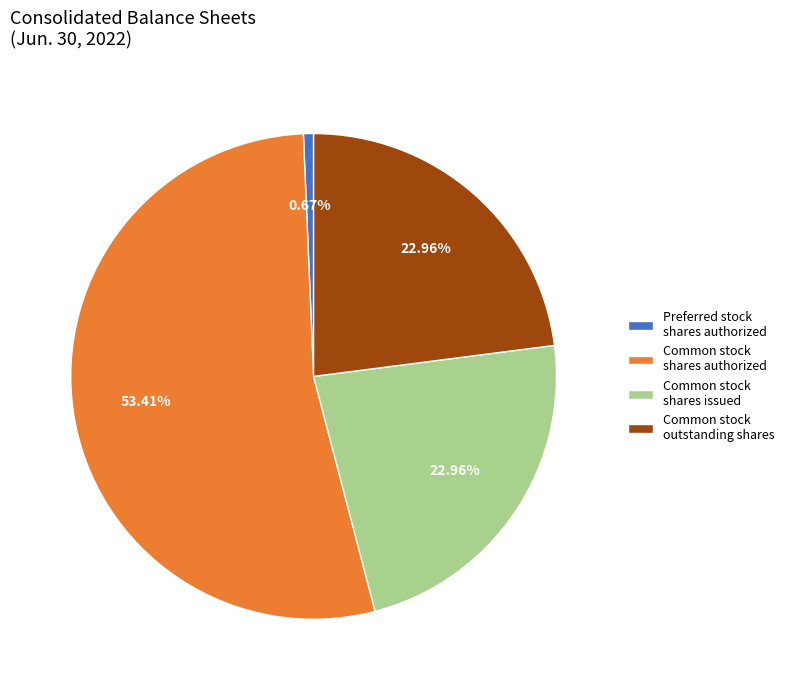

Is the sum of Preferred stock shares authorized and Common stock shares authorized greater than half?

Yes